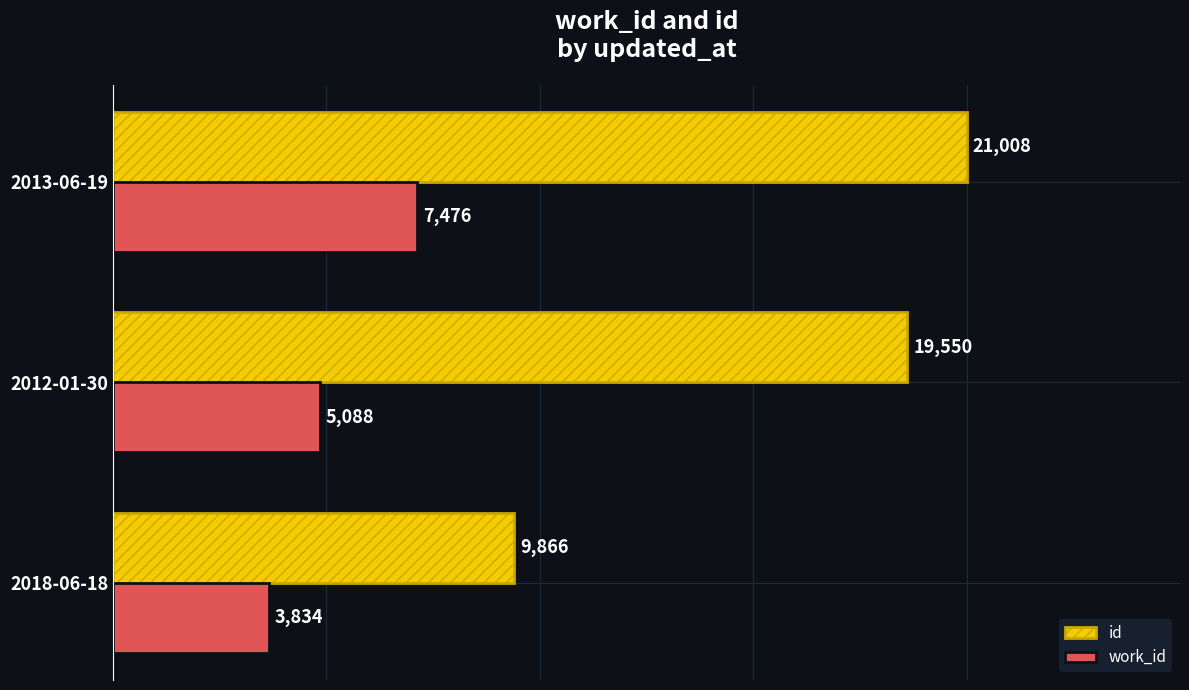

List the series in order of their peak value, highest first.

id, work_id